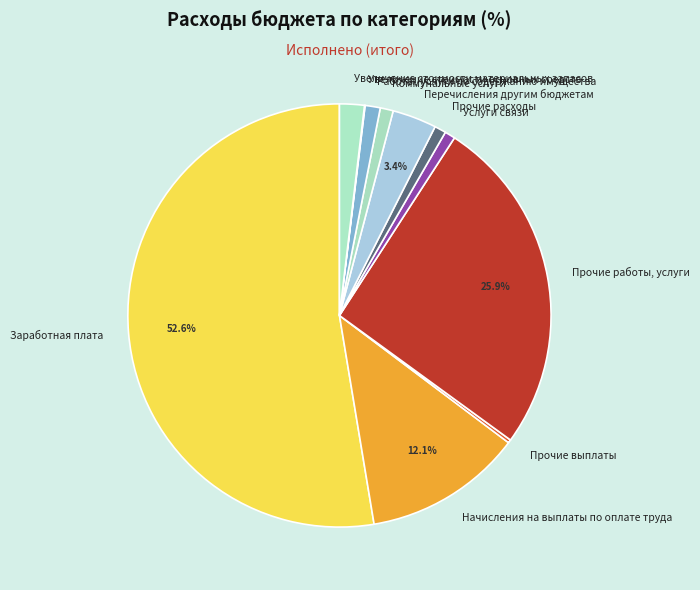

To the nearest percent, what percentage of the pie is Перечисления другим бюджетам?

3%